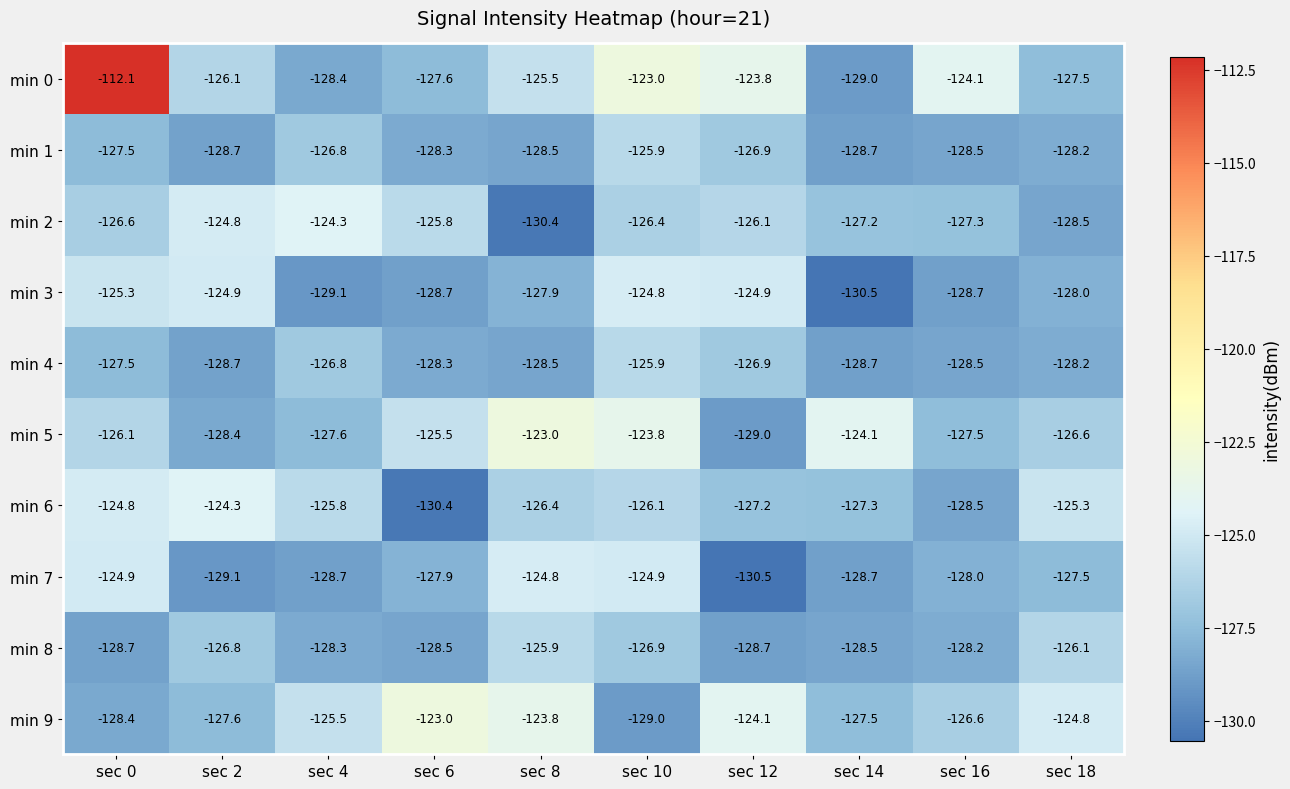

What is the maximum value for min 0?

-112.1